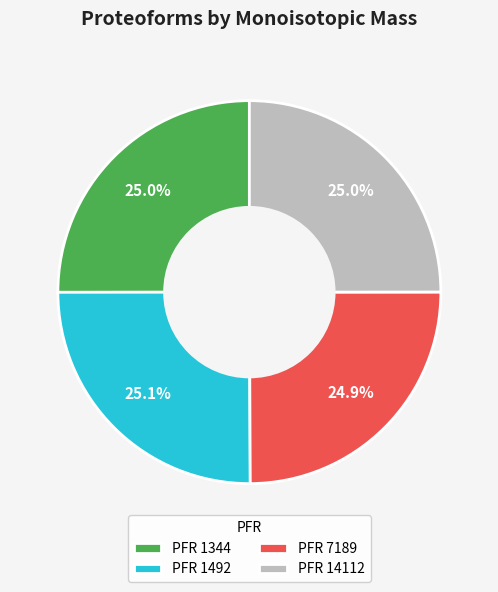

Is there a majority slice in this chart?

No